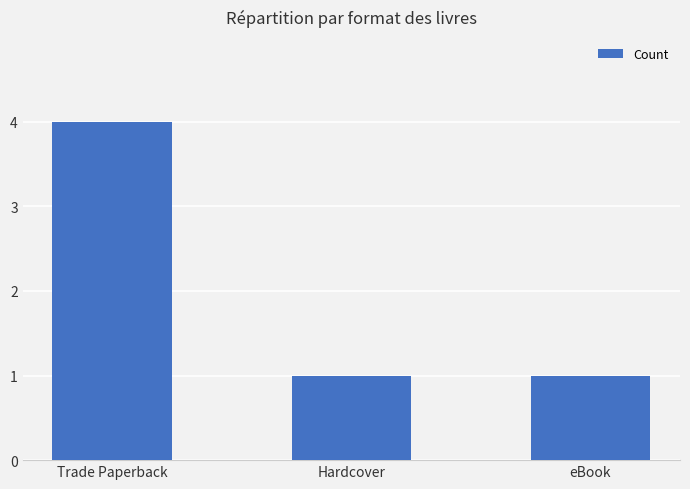

Reading right to left, transcribe all the data shown in this chart.

1	1	4